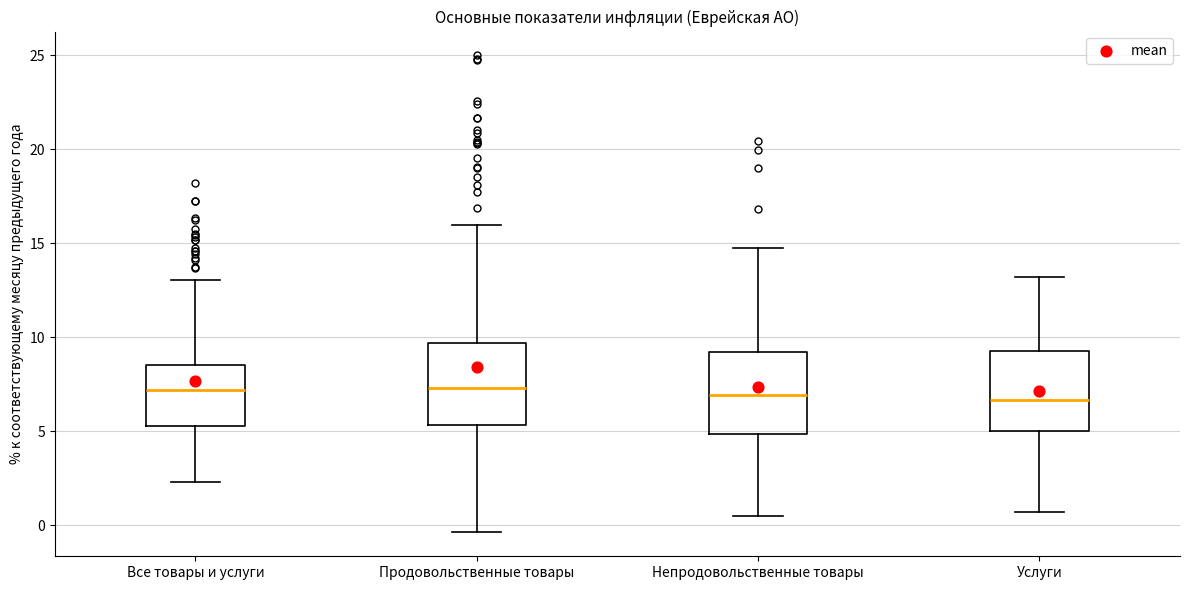

Reading left to right, transcribe this box plot: for each box, give where its median line is, the range the box spans, and where its two whiskers end, as read against the y-axis. The values are not printed on the chart, so give them approximately, as read against the axis.

Все товары и услуги: median 7.0, box 5.5 to 8.5, whiskers 2.5 to 13.0
Продовольственные товары: median 7.5, box 5.5 to 9.5, whiskers -0.5 to 16.0
Непродовольственные товары: median 7.0, box 5.0 to 9.0, whiskers 0.5 to 15.0
Услуги: median 6.5, box 5.0 to 9.5, whiskers 0.5 to 13.0